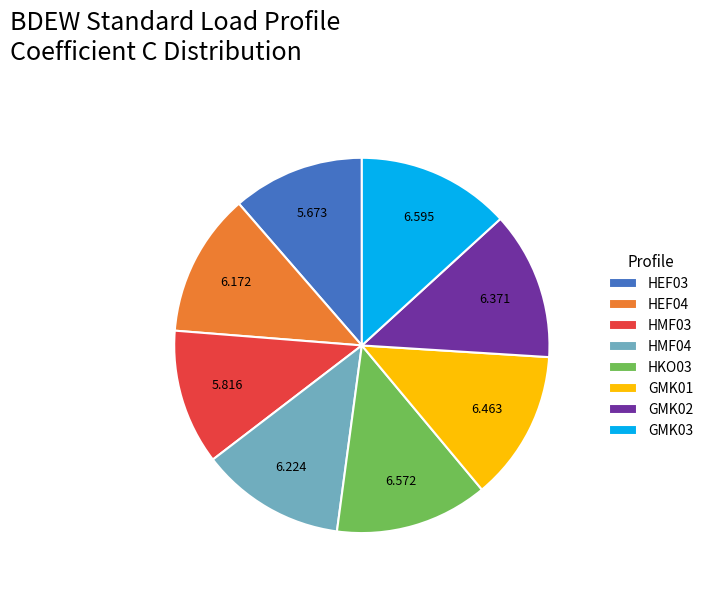

Combined, do GMK02 and GMK03 account for over 50%?

No